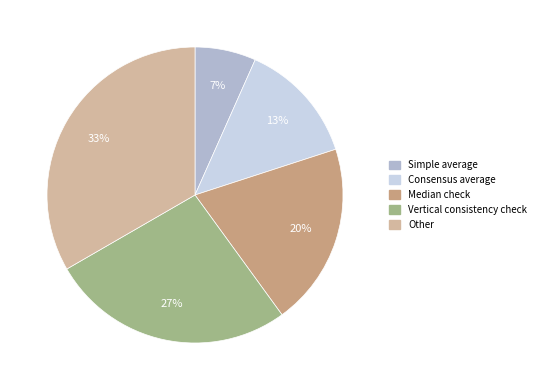

Count the number of slices in the pie.

5